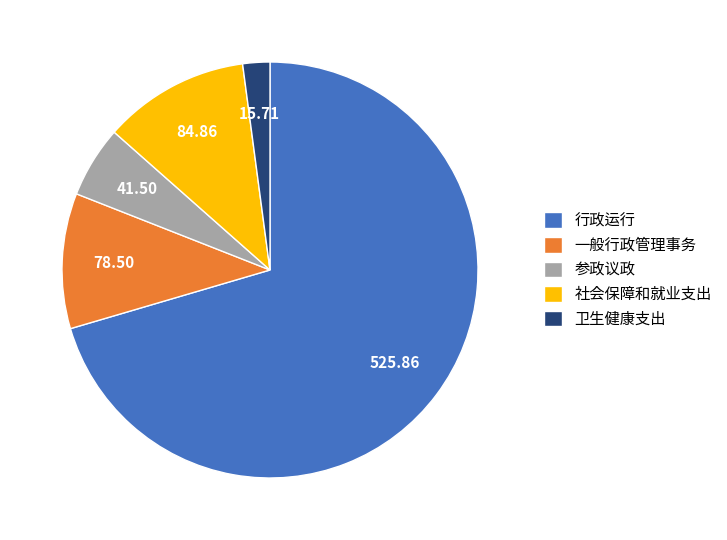

Is the sum of 社会保障和就业支出 and 卫生健康支出 greater than half?

No